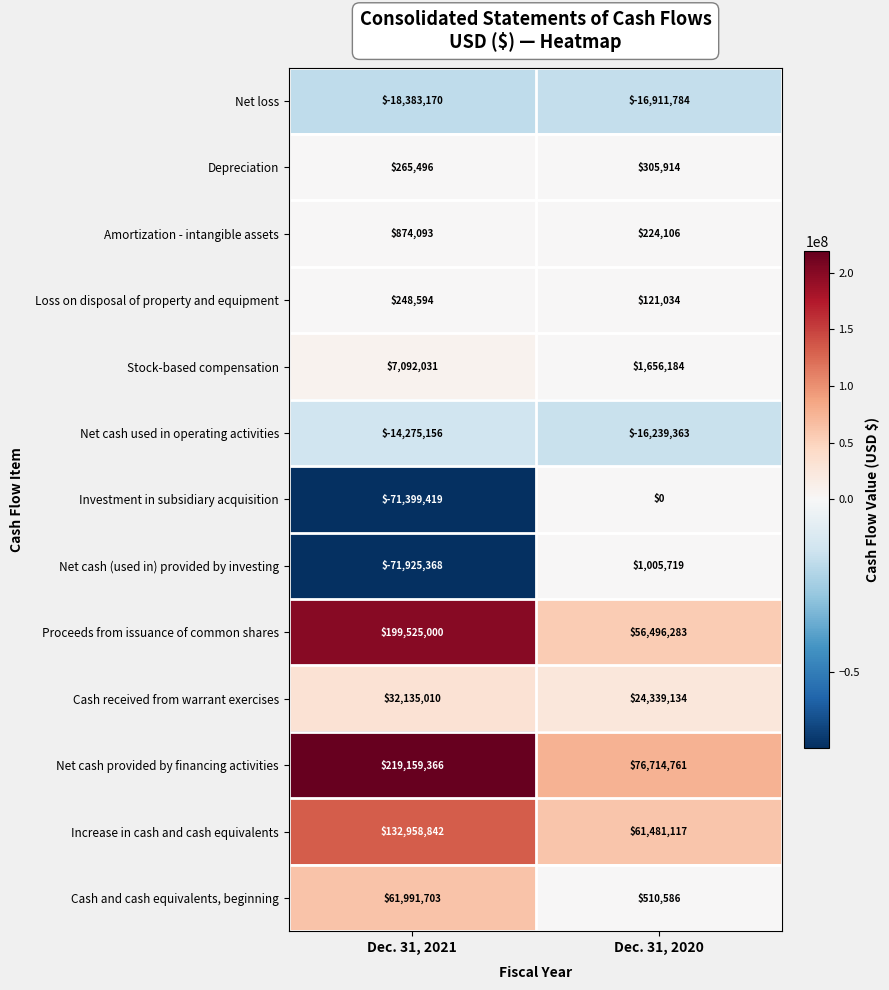

What is the sum of all Proceeds from issuance of common shares values?

256021283